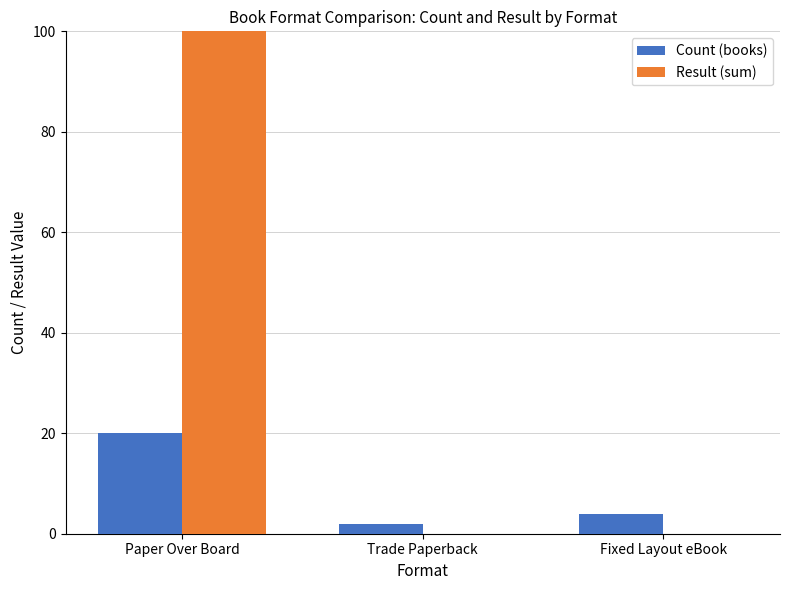

Is it true that Result (sum) equals 69 at Paper Over Board?

False